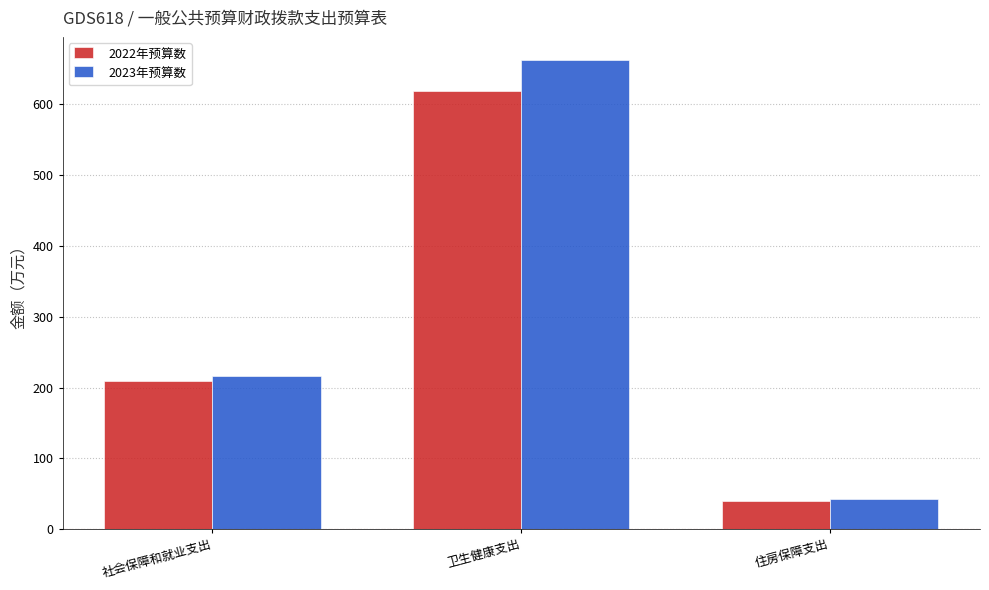

Reading left to right, list all the values displayed in this chart.

2022年预算数: 209.7	619.2	39.5
2023年预算数: 216.7	661.9	42.3